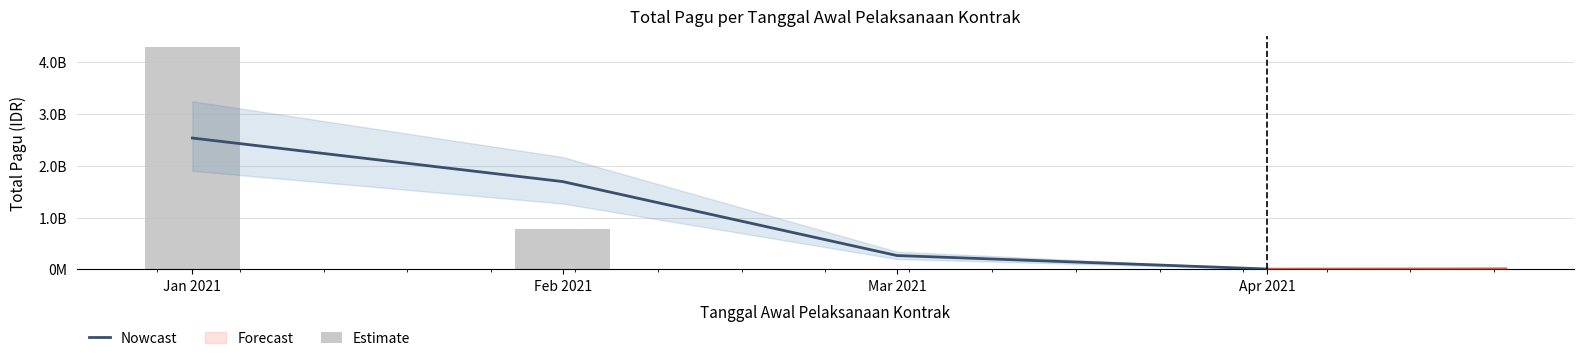

What is the highest value of the Nowcast series?

2532696206.5